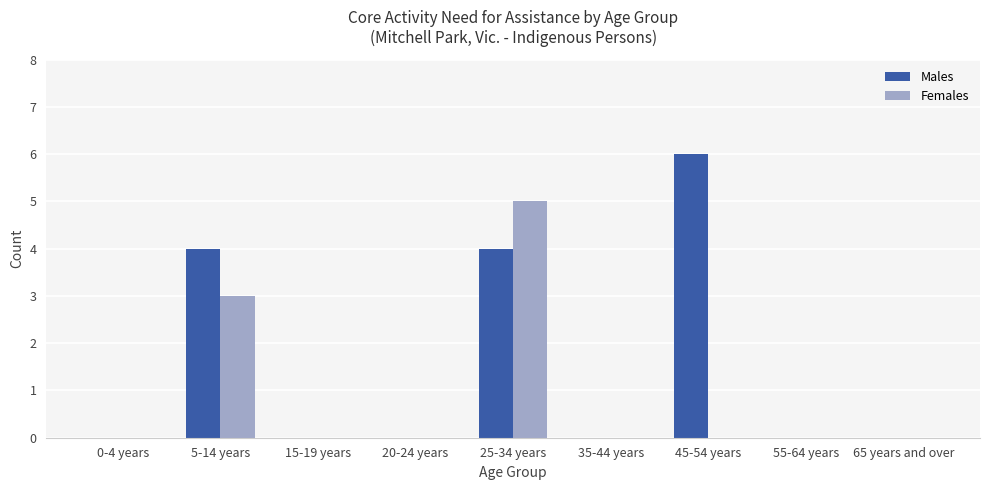

Is it true that Males equals -4 at 15-19 years?

False